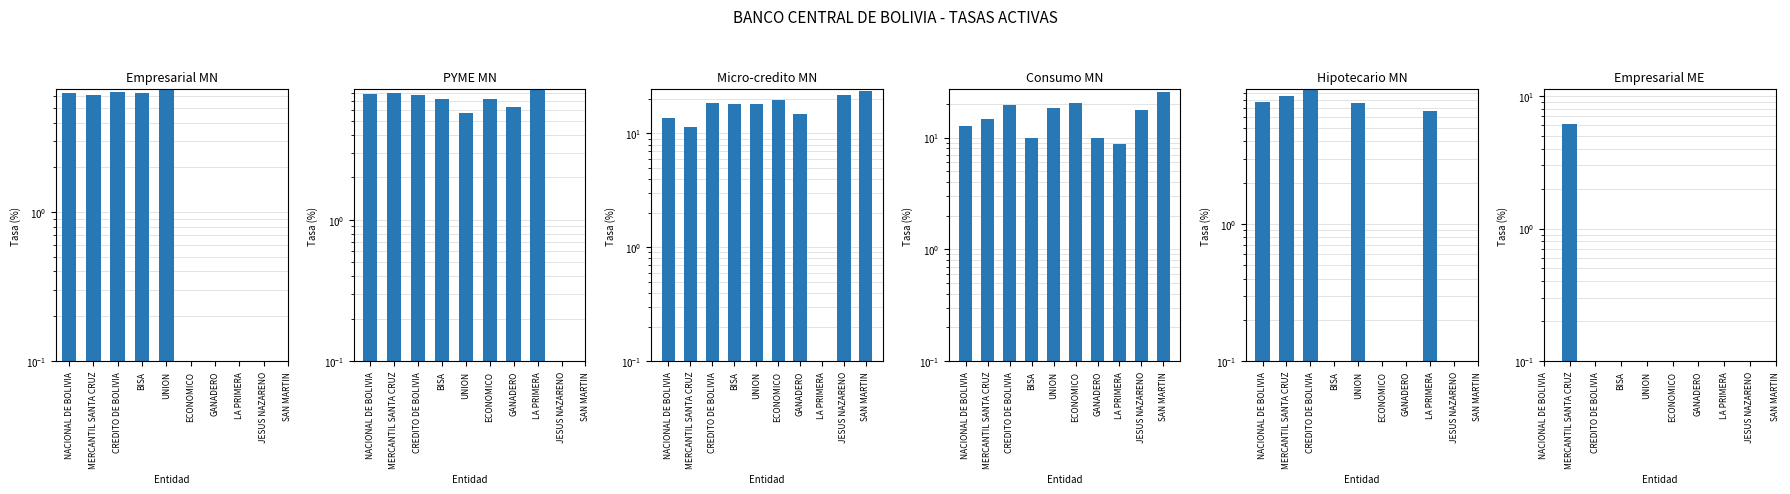

What is the difference between the maximum and minimum values in the Empresarial MN series?

0.5